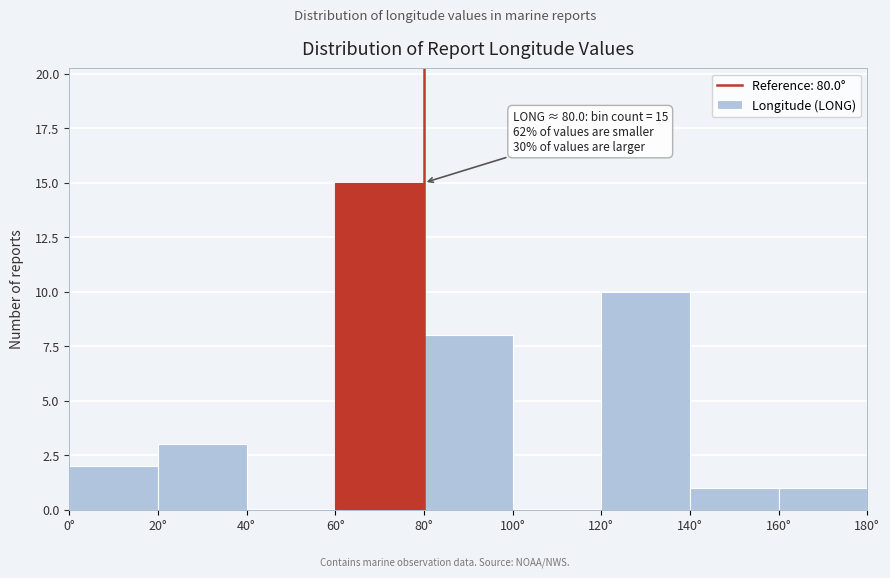

Which range on the x-axis has the tallest bar?

60 to 80